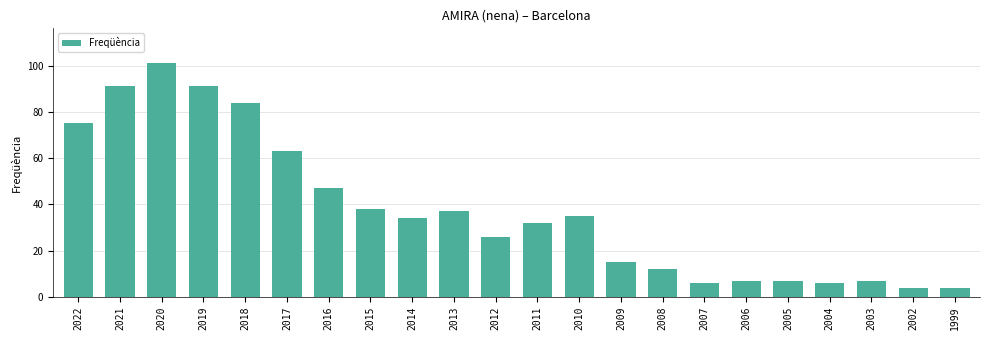

What is the approximate value at 2015?

38